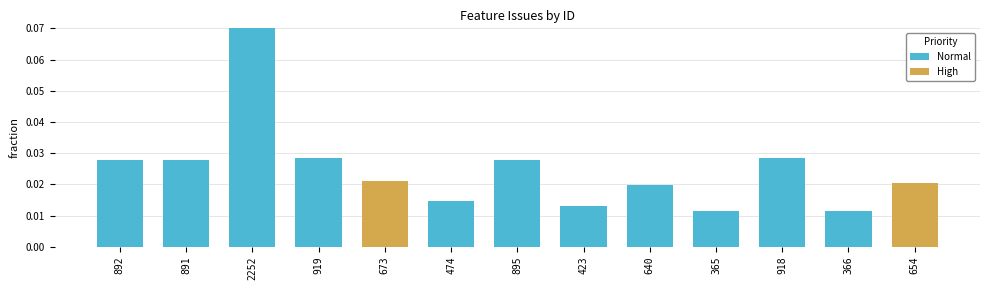

Are the bars horizontal?

No